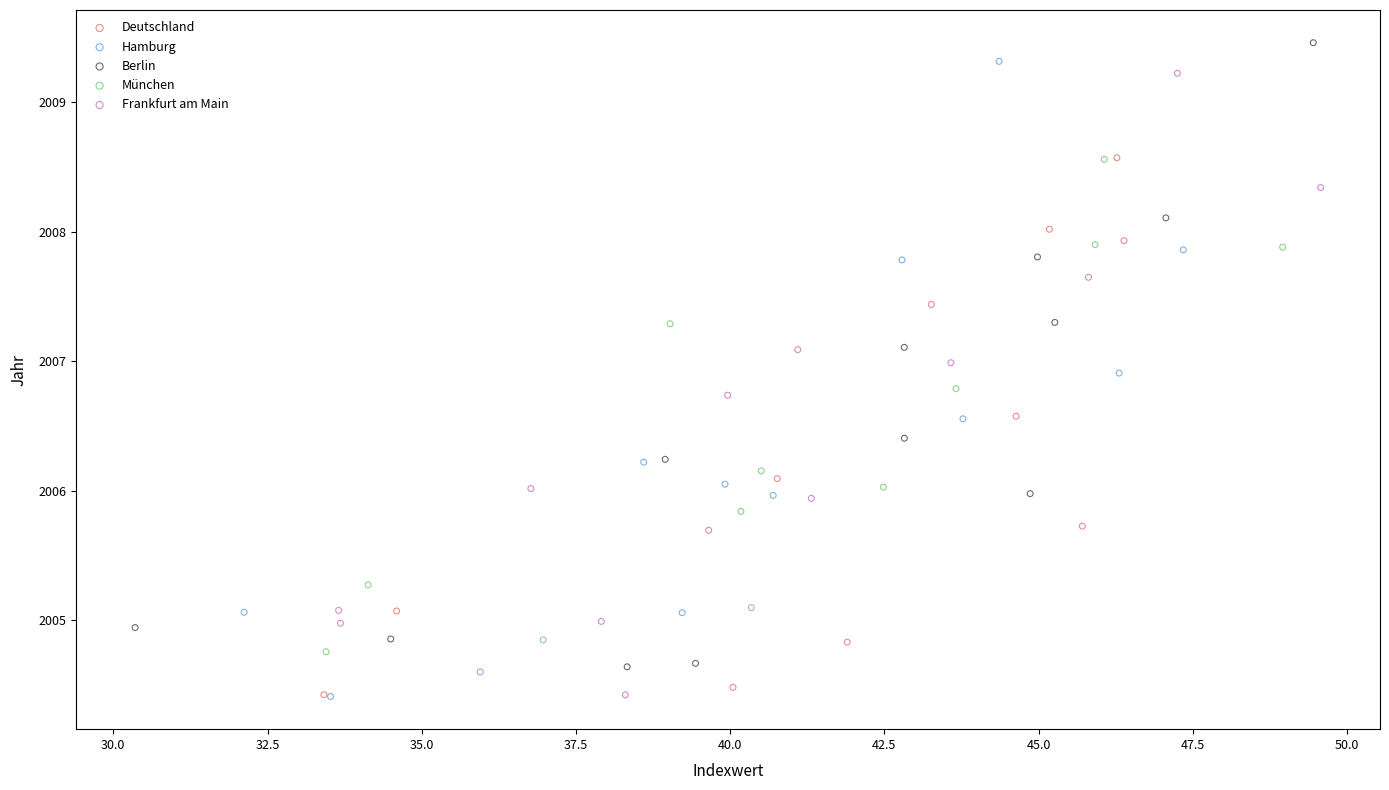

Which series has the widest spread of Y values?

Hamburg